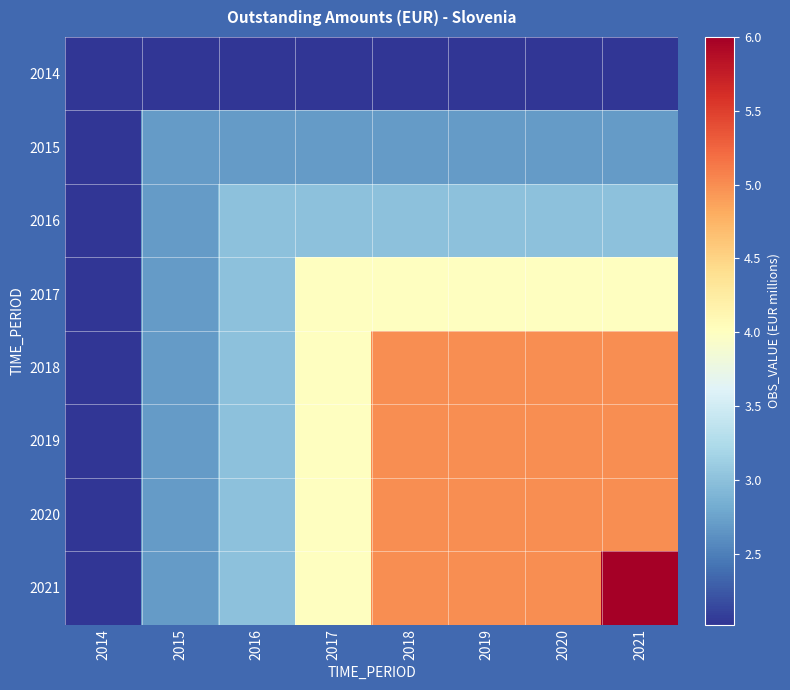

Rank the series by their maximum value, from highest to lowest.

2021, 2018, 2019, 2020, 2017, 2016, 2015, 2014